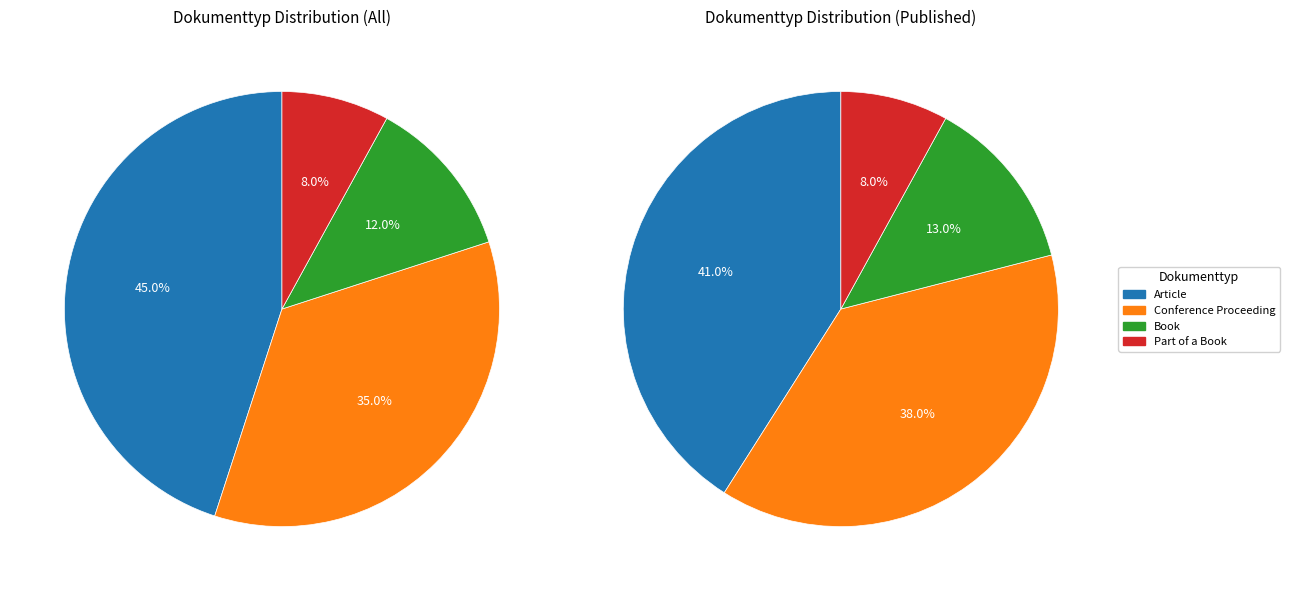

To the nearest percent, what is the combined percentage of Book and Conference Proceeding?

47%